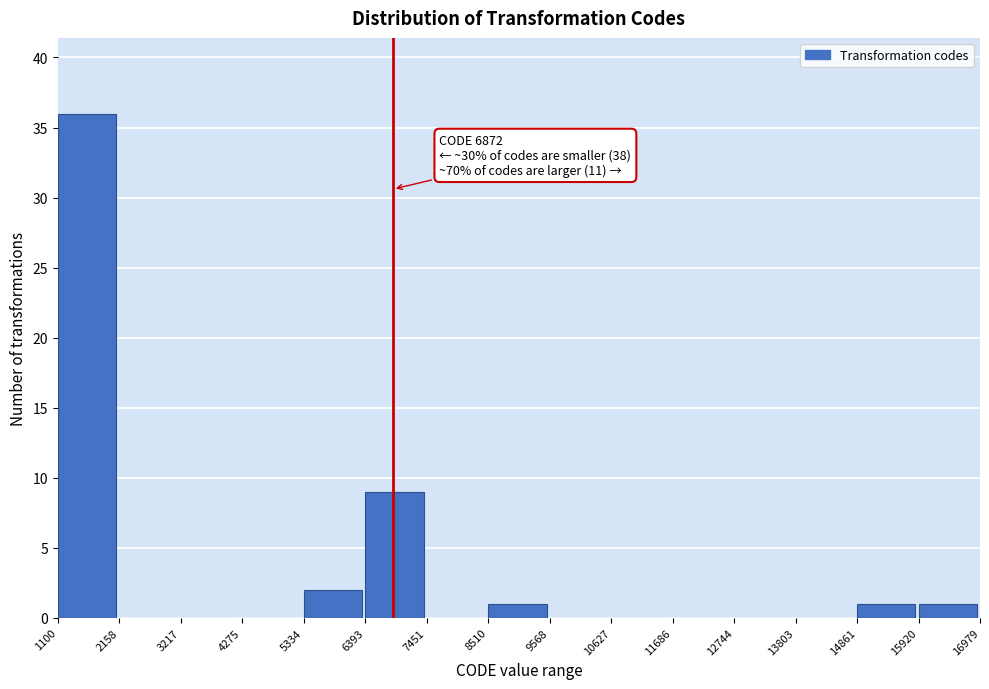

Over which range of the x-axis is the bar tallest?

1100 to 2158